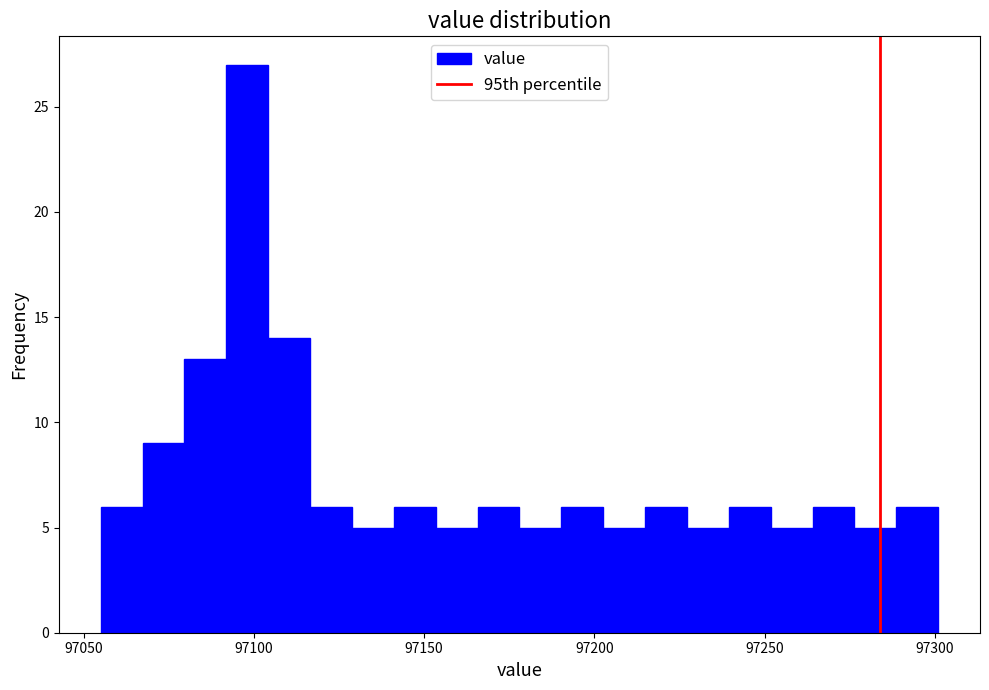

Around what value on the x-axis is the tallest bar? Give the approximate position of its centre, as read against the axis.

97100